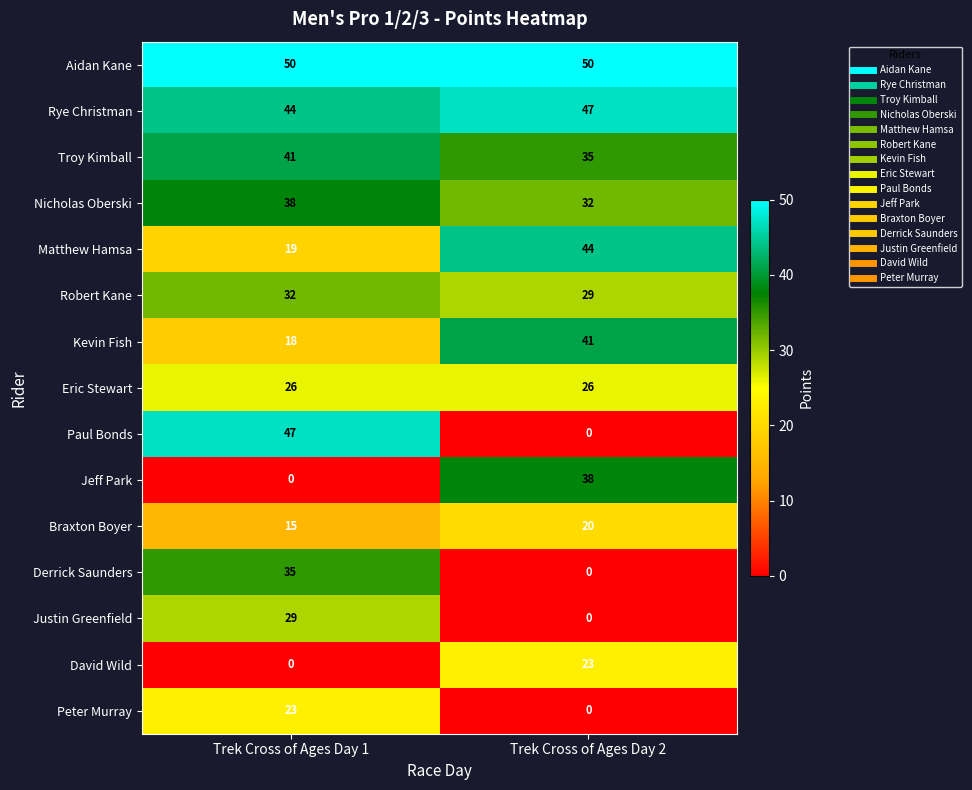

How many data points in Troy Kimball are less than 41?

1